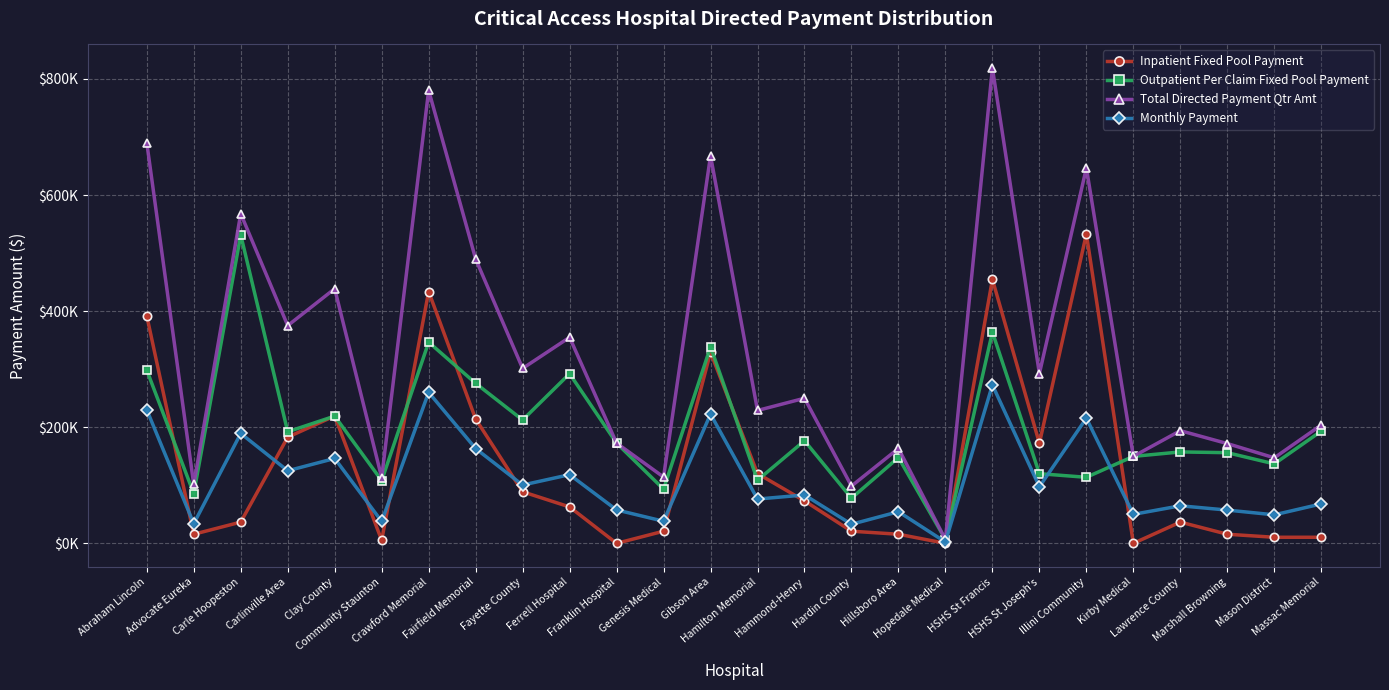

What are all the series names shown in the legend?

Inpatient Fixed Pool Payment, Outpatient Per Claim Fixed Pool Payment, Total Directed Payment Qtr Amt, Monthly Payment